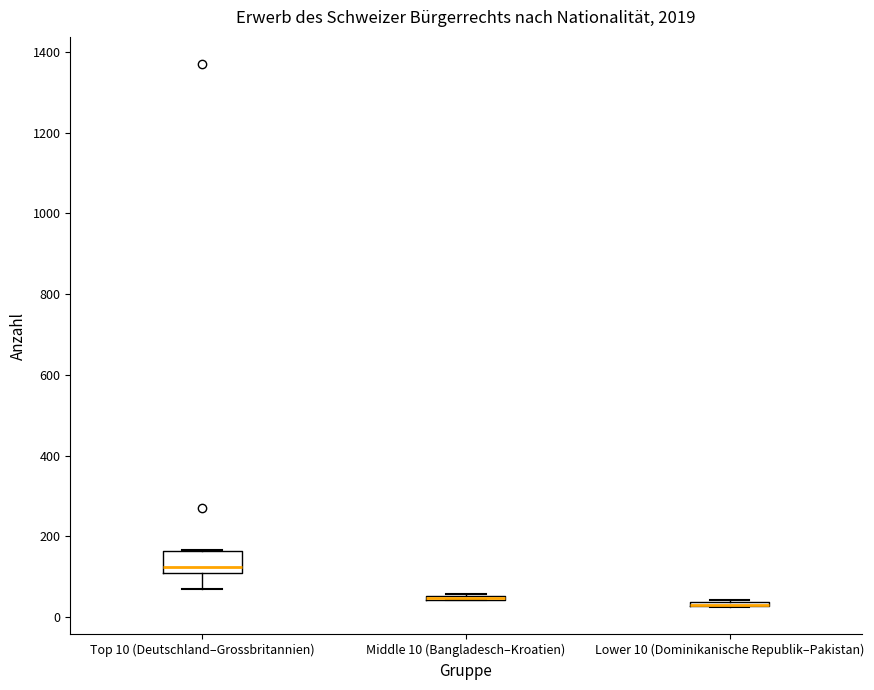

Where is the upper edge of the box for Middle 10 (Bangladesch–Kroatien) on the y-axis? The values are not printed on the chart, so give them approximately, as read against the axis.

60